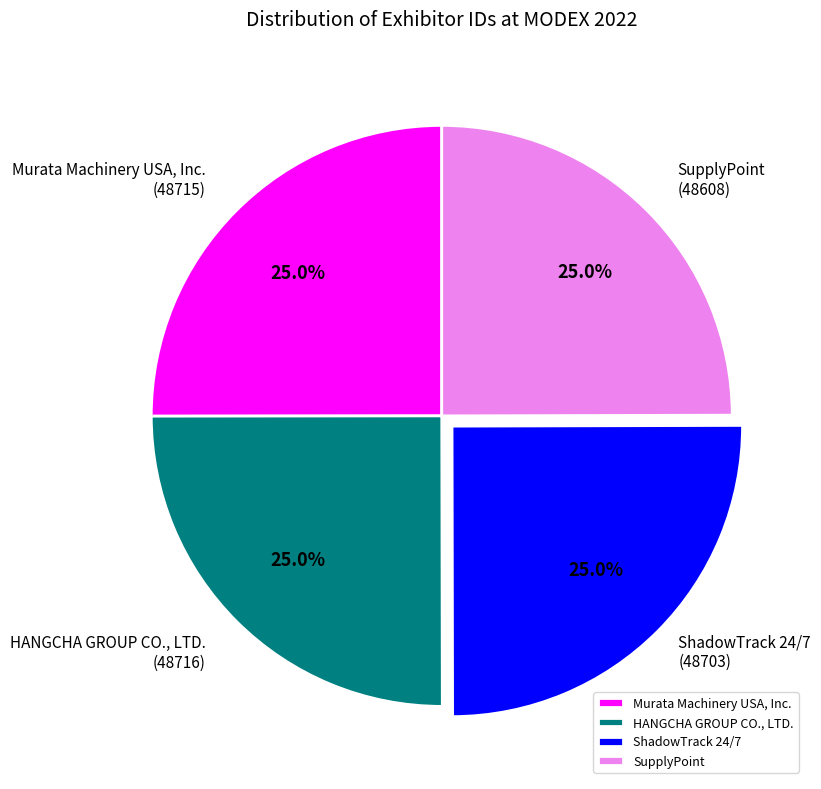

How many segments does this pie chart have?

4